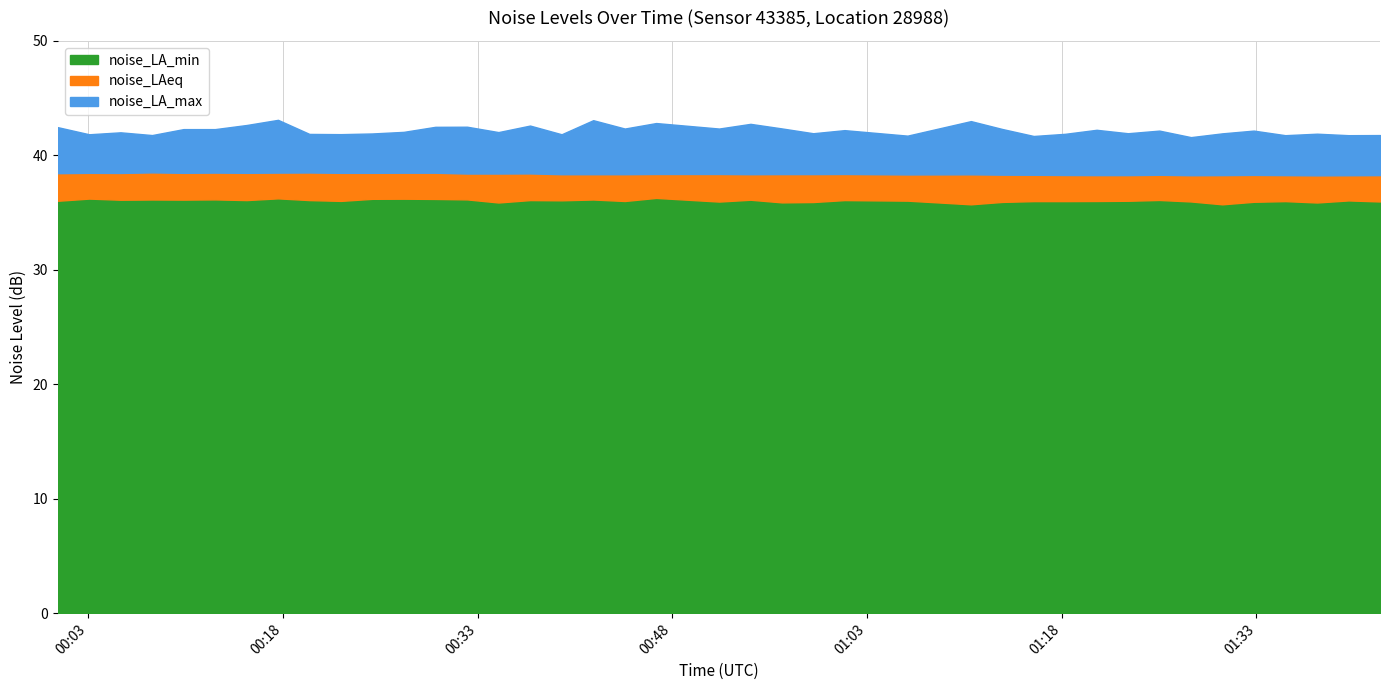

Where is the first local maximum for noise_LA_max?

2